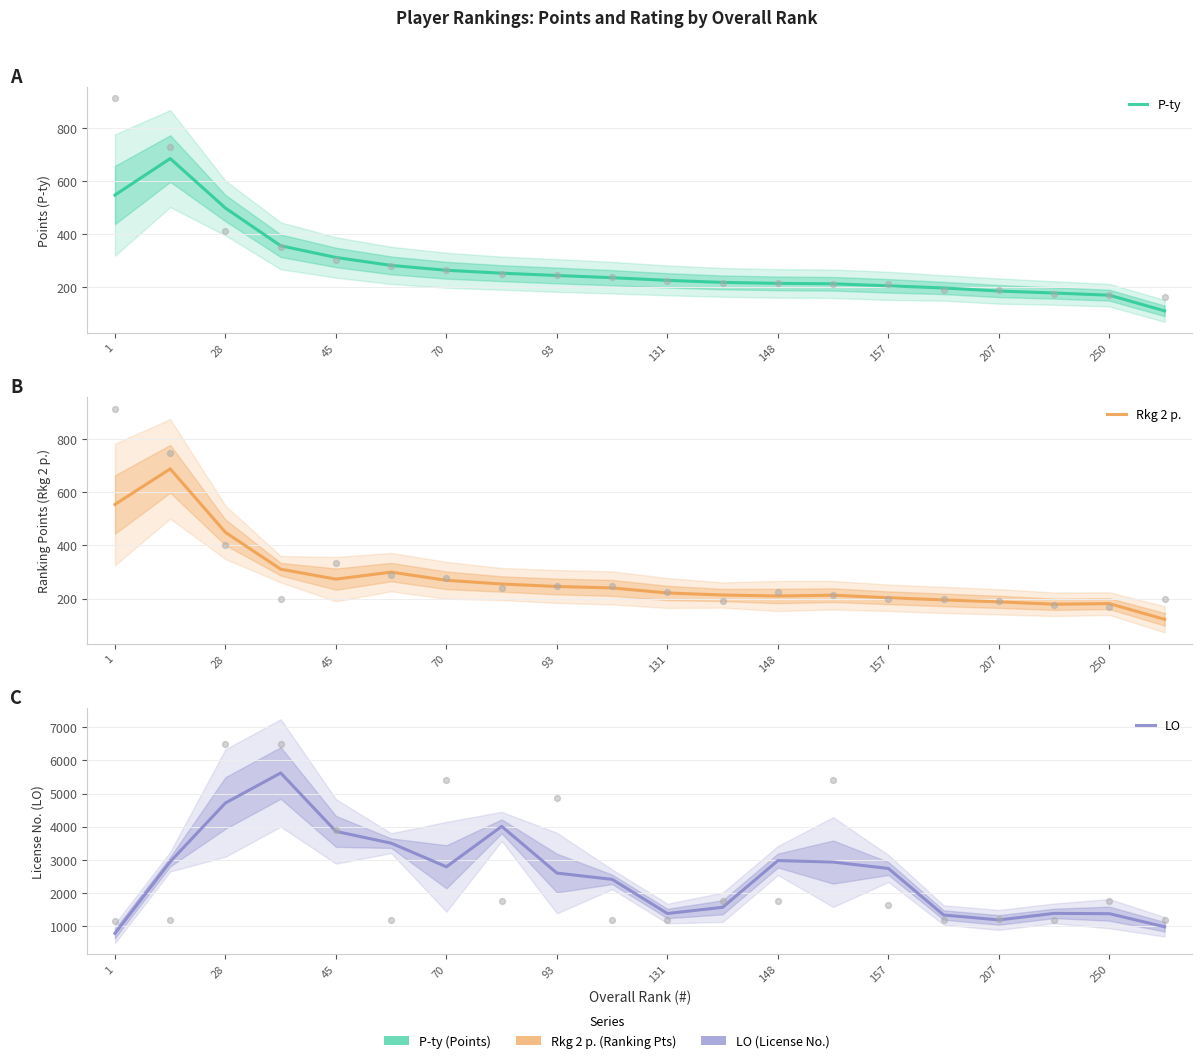

At how many categories does at least one series exceed 1151?

18